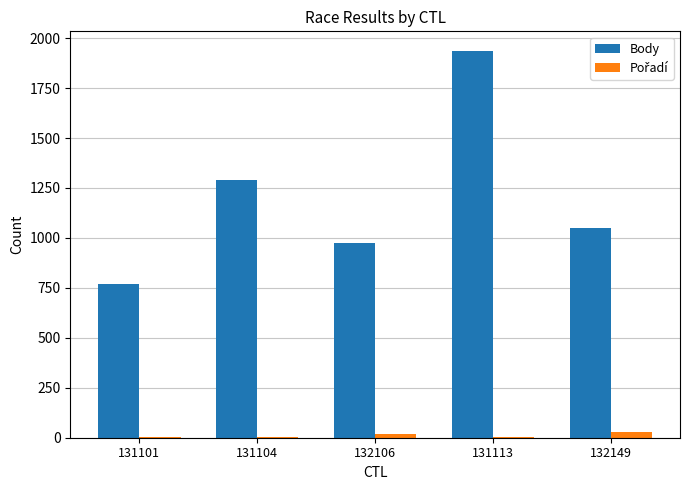

What is the sum of all Body values?

6022